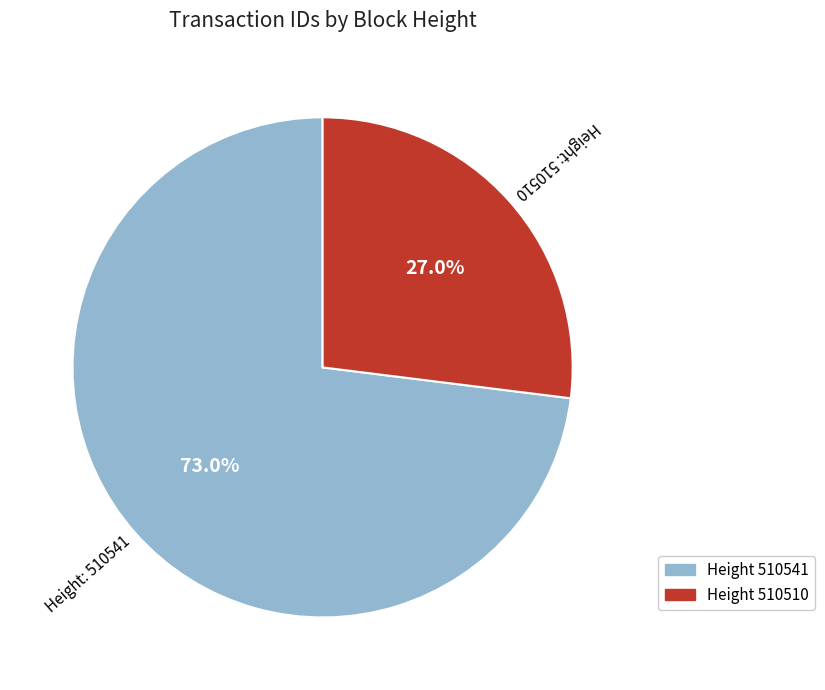

Does any single category account for the majority?

Yes